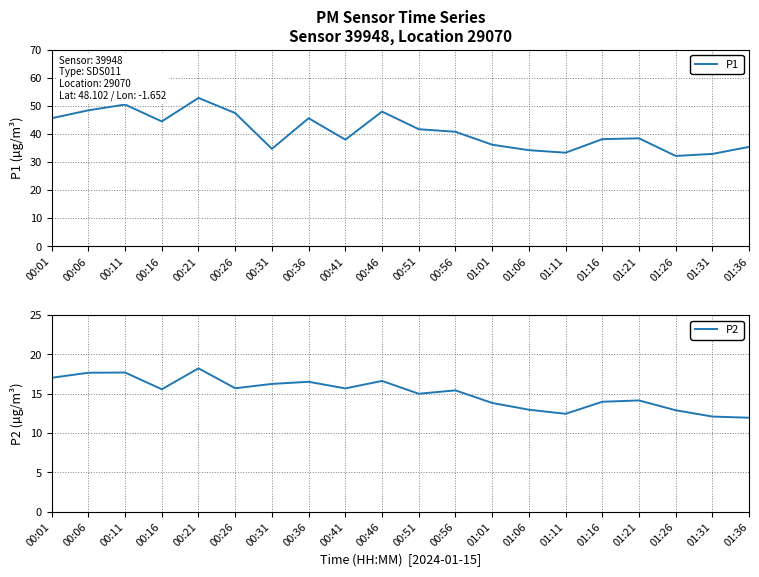

Is this an area chart (filled region under the line)?

No